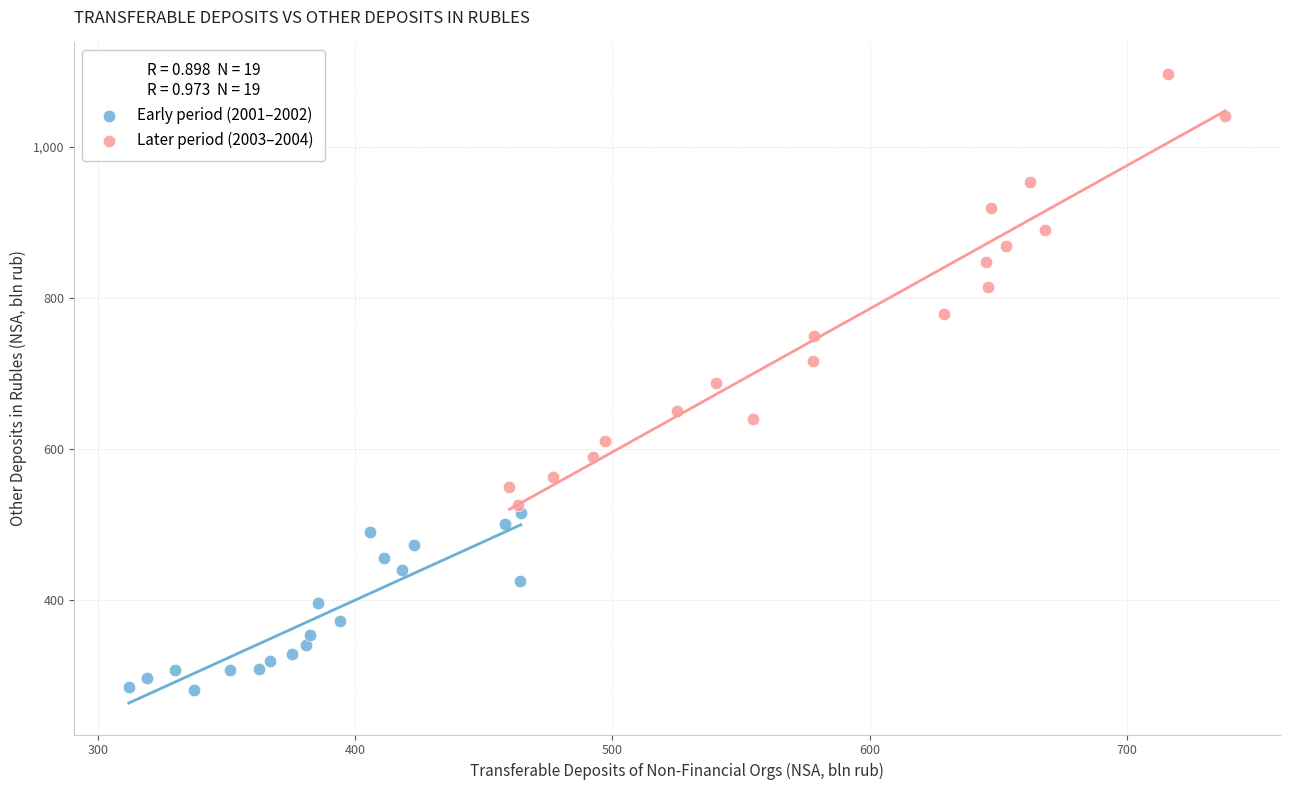

Which series contains the lowest Y value?

Early period (2001–2002)